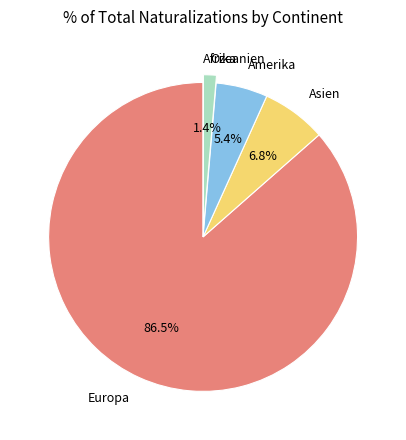

Is there a majority slice in this chart?

Yes